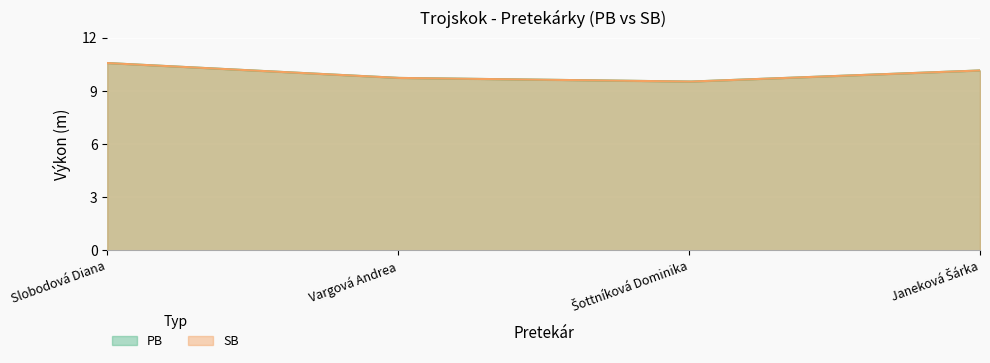

What is the label of the 3rd point from the right?

Vargová Andrea